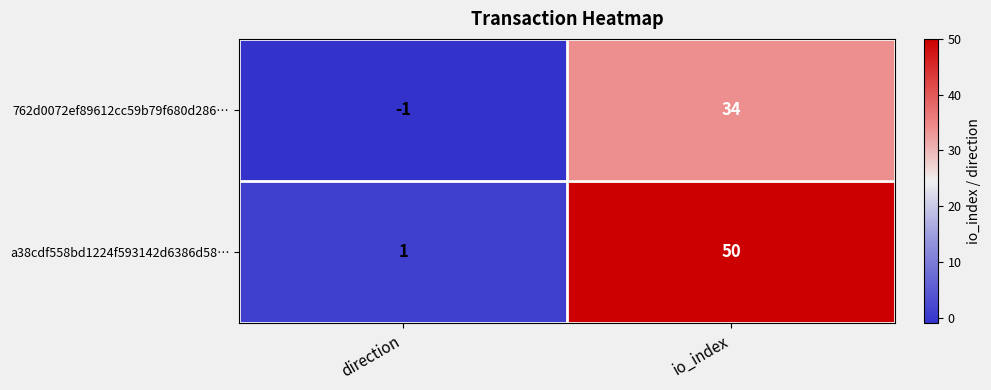

Rank the series by their maximum value, from lowest to highest.

762d0072ef89612cc59b79f680d286…, a38cdf558bd1224f593142d6386d58…